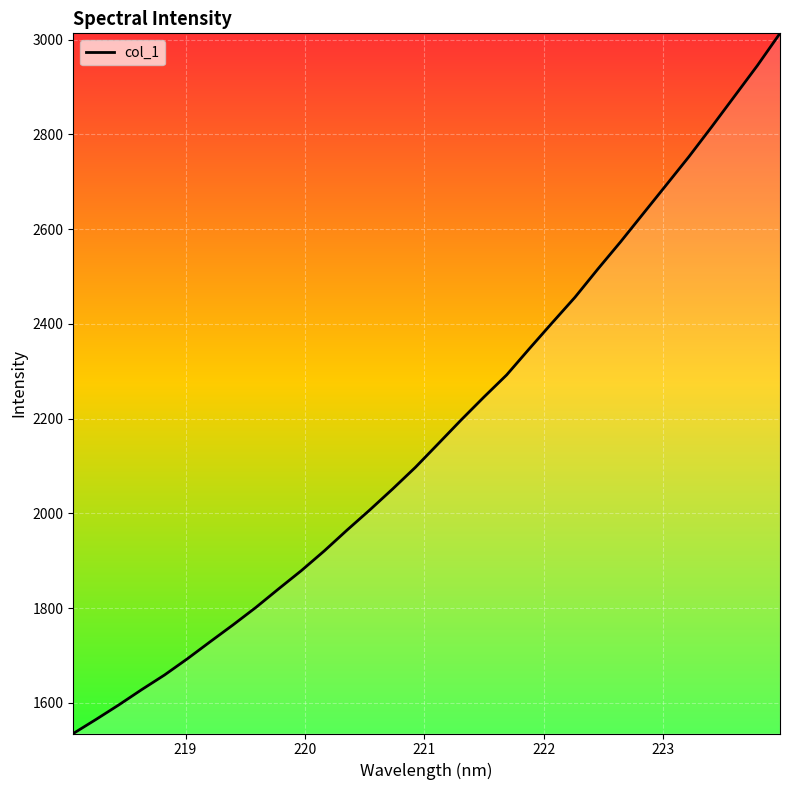

True or false: the data has more than 2 interior local peaks.

False